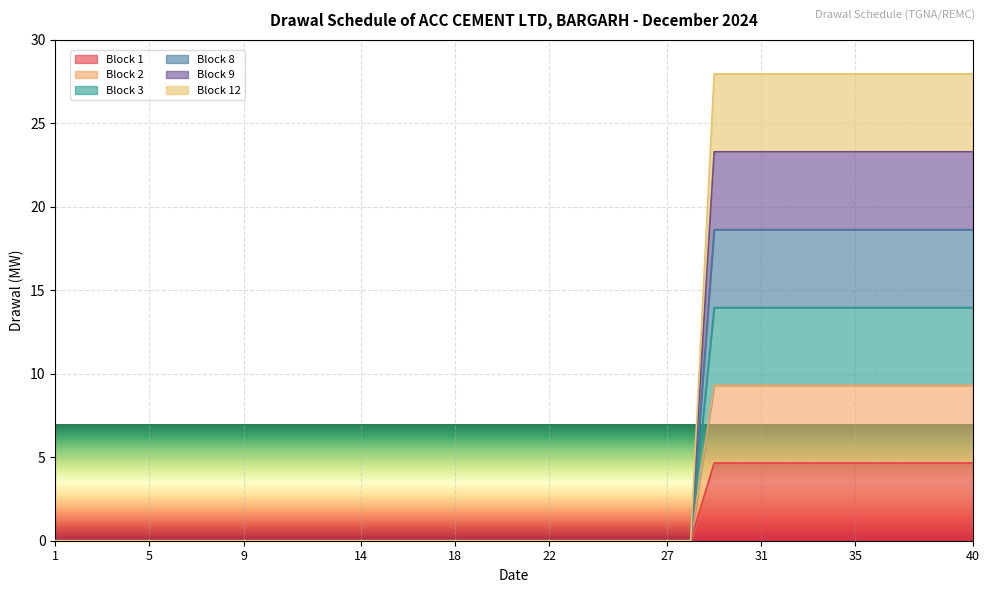

Which label corresponds to the smallest value in the chart?

1